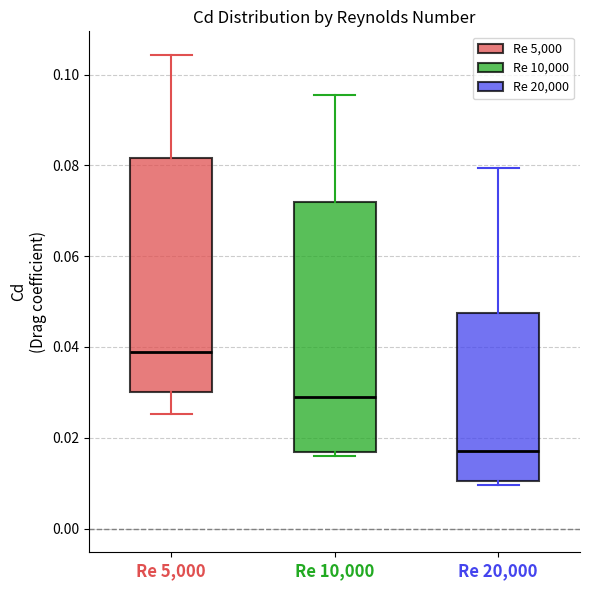

Which box's median line is the highest?

Re 5,000